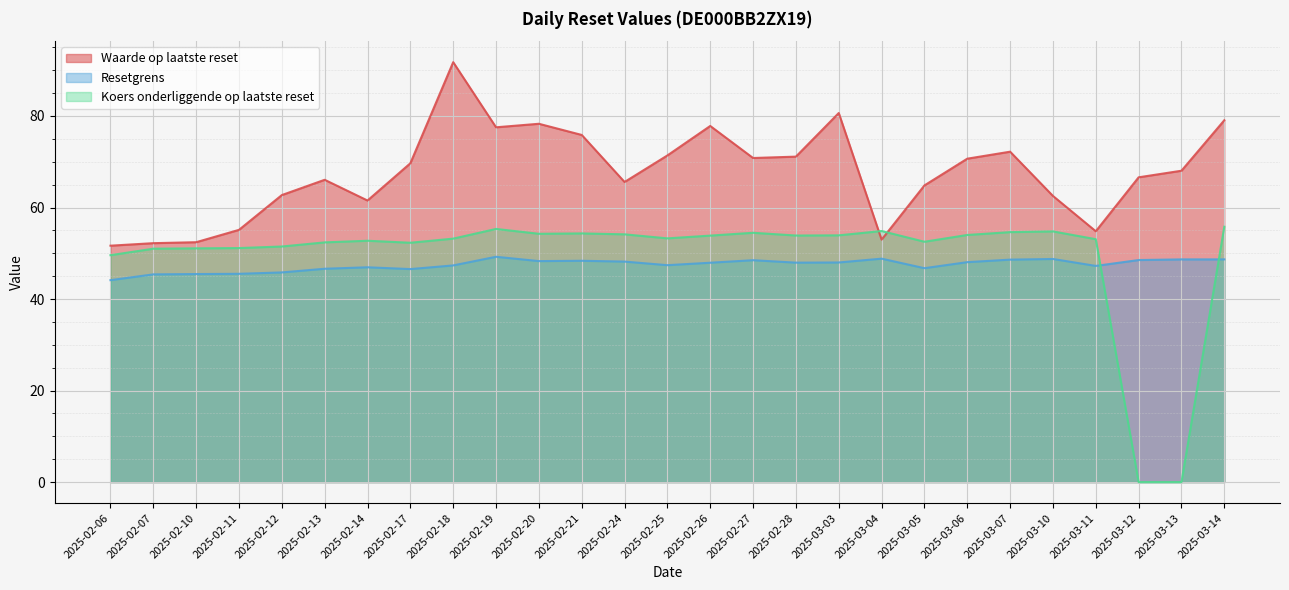

What is the label of the 7th point from the right?

2025-03-06